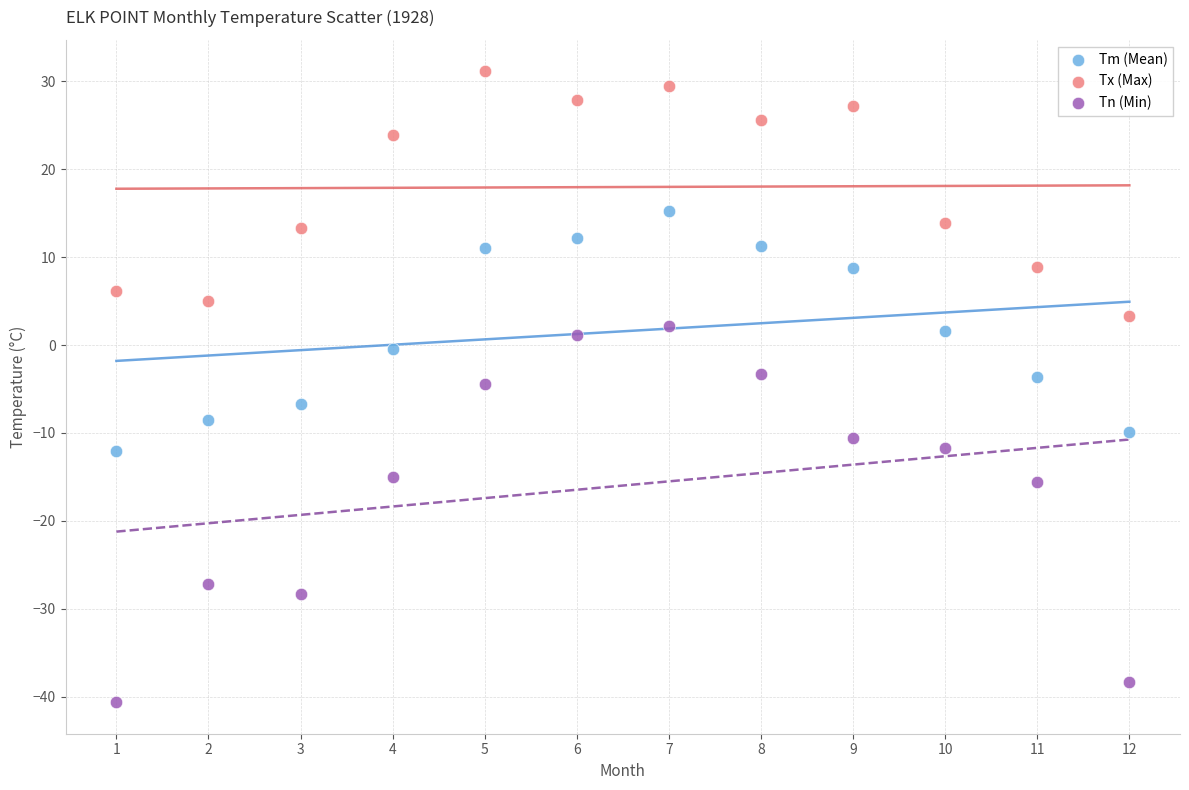

Which series contains the lowest Y value?

Tn (Min)